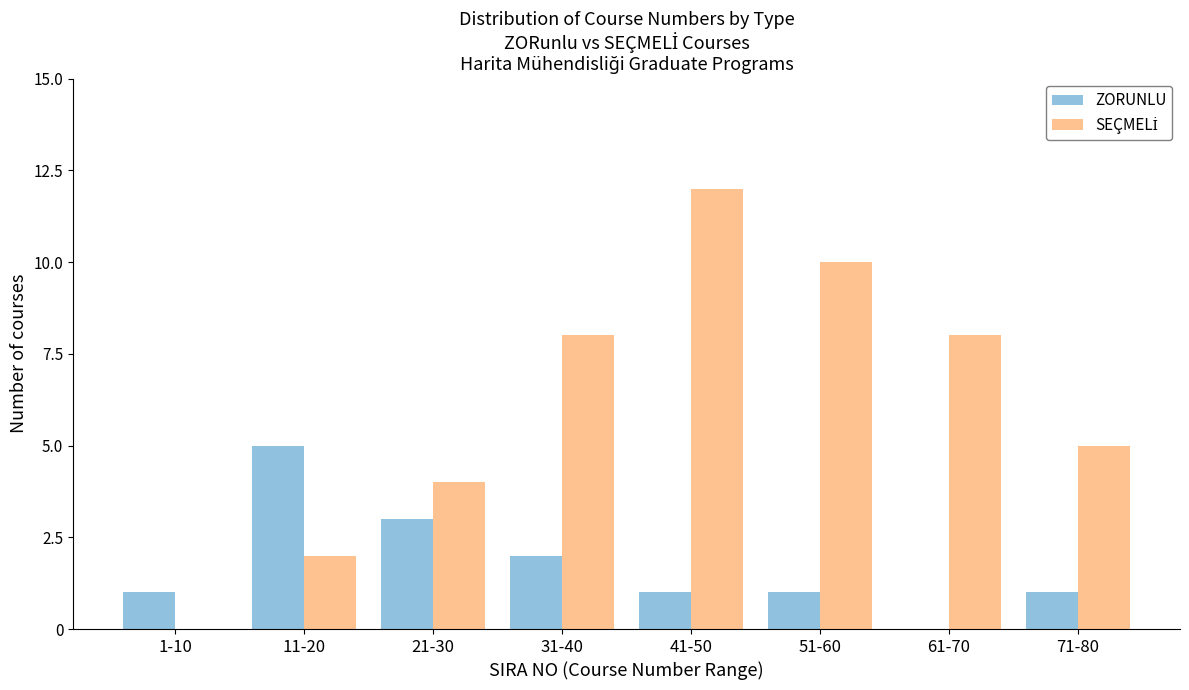

What is the total value across all series at 31-40?

10